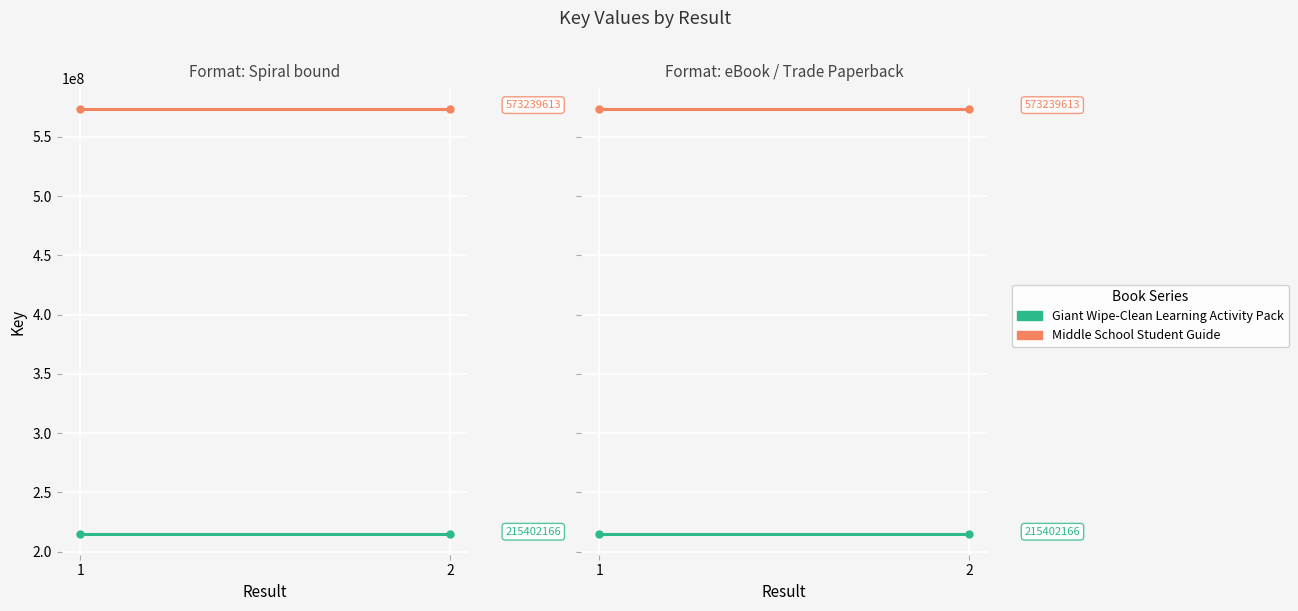

Rank the series by their average value, from lowest to highest.

Giant Wipe-Clean Learning Activity Pack, Middle School Student Guide